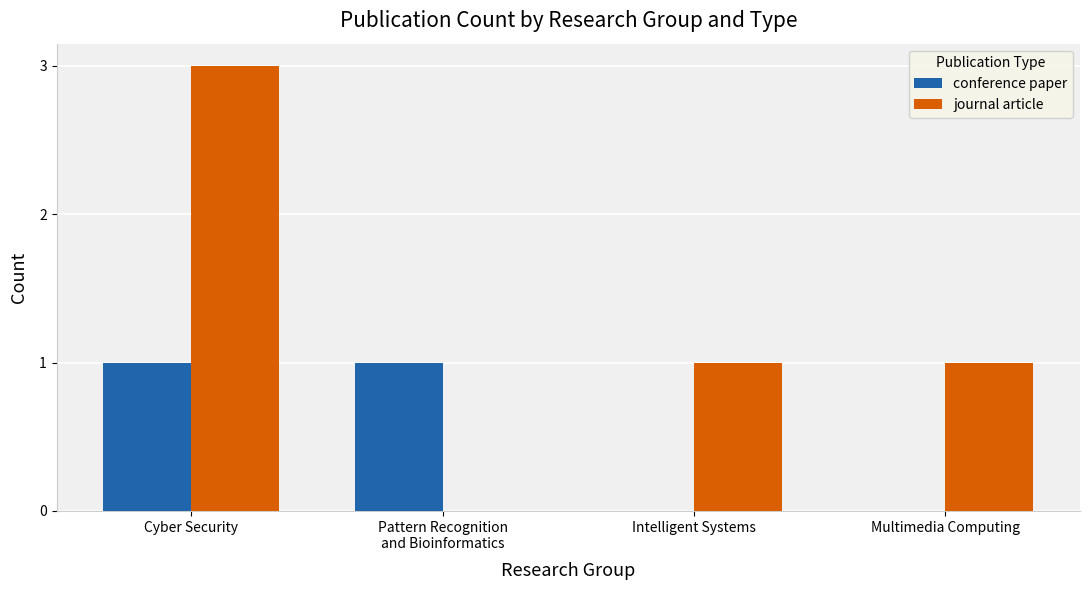

What is the maximum value for conference paper?

1